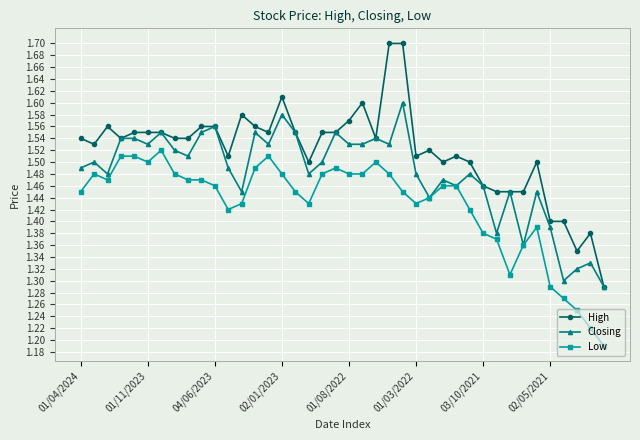

How many High values are between 1 and 2?

40